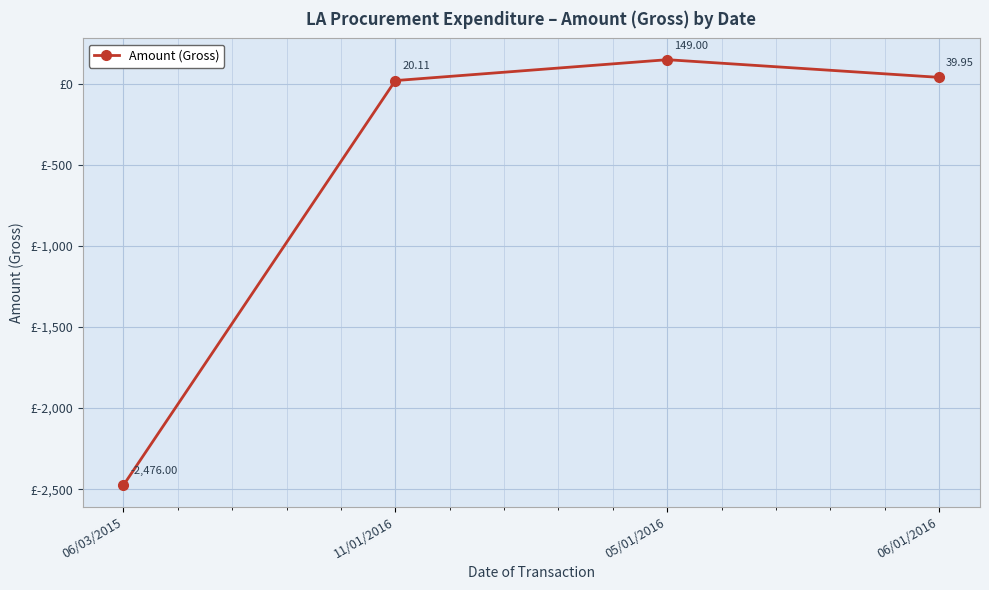

At which label is the value closest to -1163?

11/01/2016